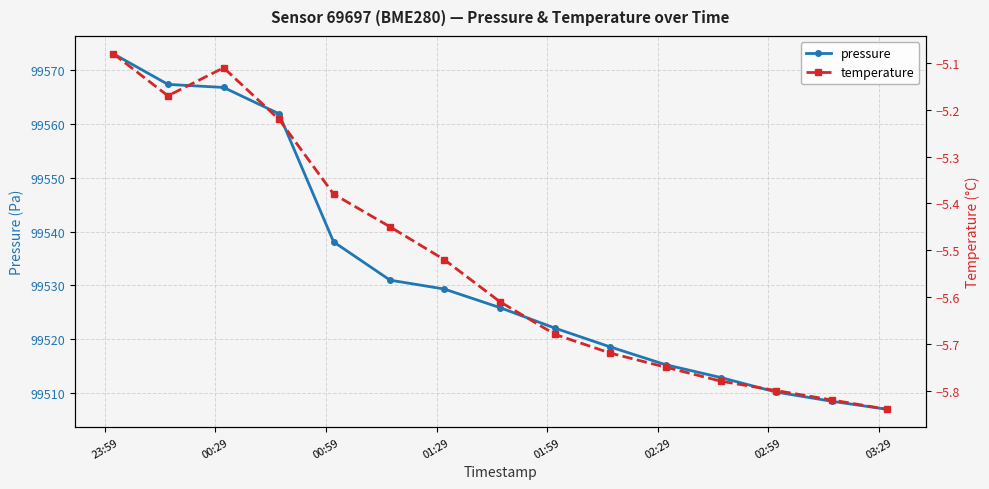

How many data points in pressure are less than 99525?

7